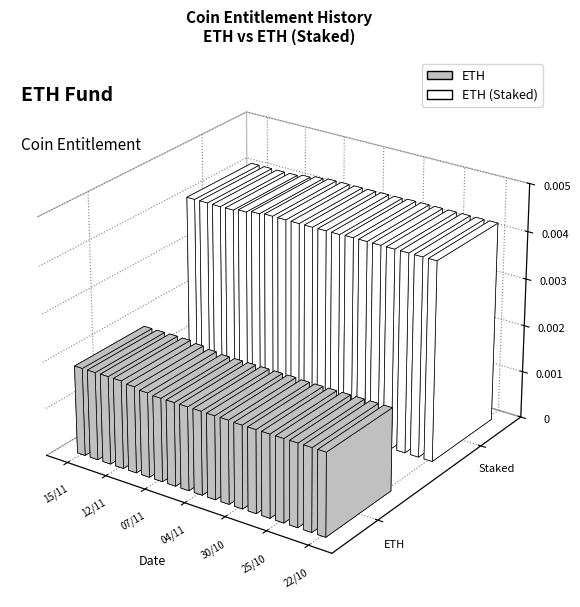

True or false: ETH has a value of 0.0 at 08/11.

True